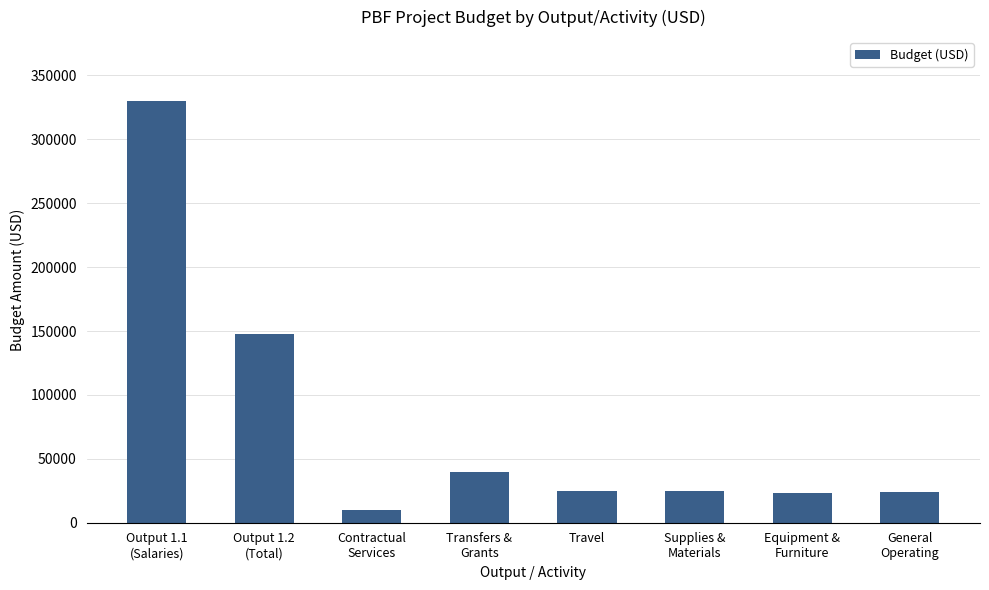

The chart shows a value of 25000 at Travel. True or false?

True